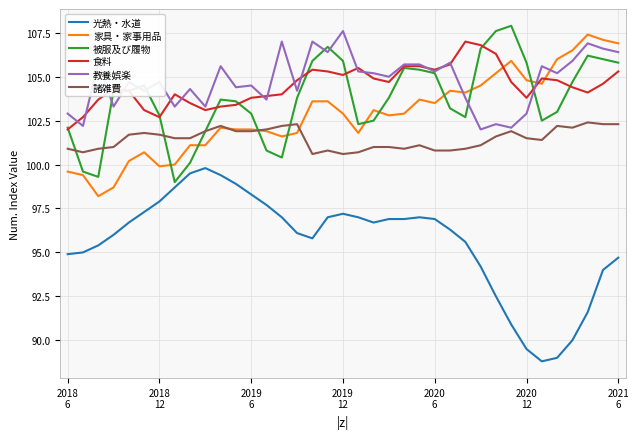

True or false: 諸雑費 and 光熱・水道 cross at least once.

False